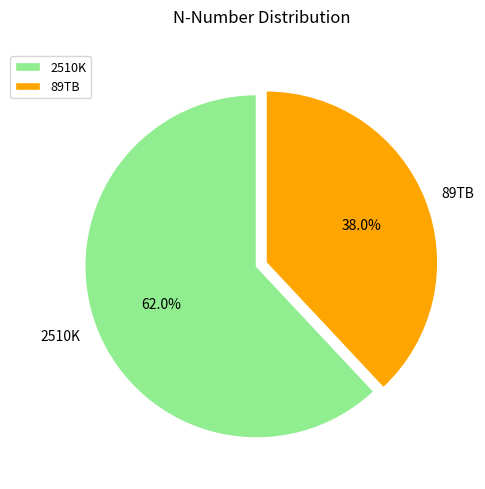

Which has a higher value, 2510K or 89TB?

2510K